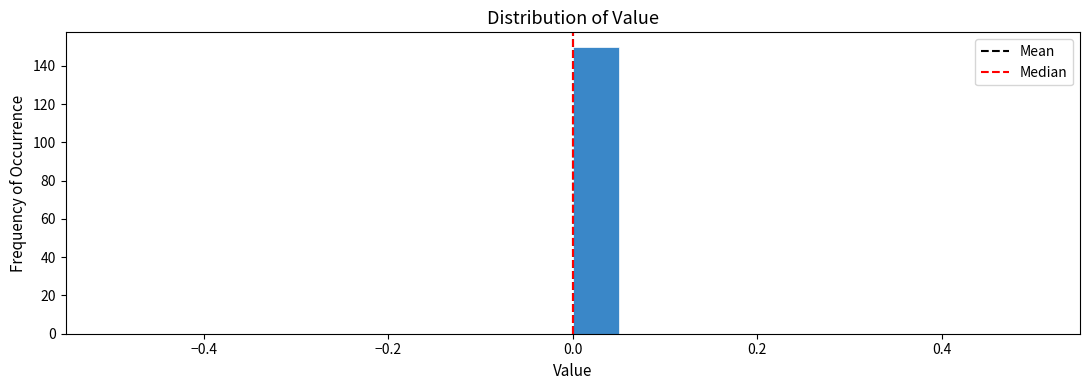

Read against the x-axis, roughly where is the centre of the tallest bar?

0.02